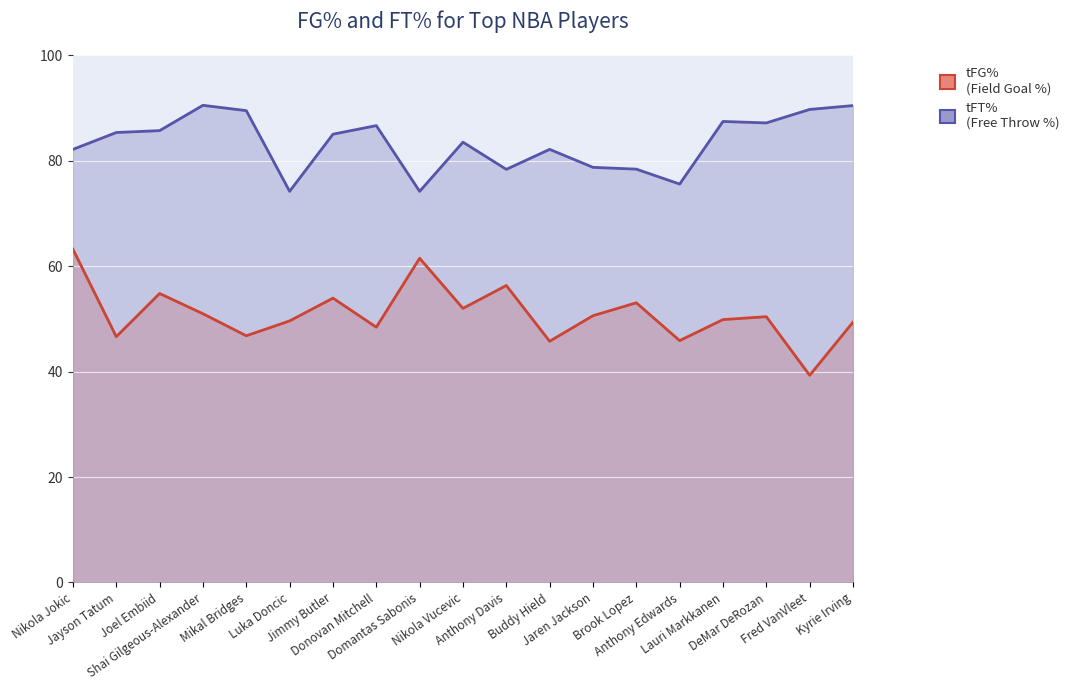

Is the value of tFG% at Jimmy Butler greater than the value of tFT% at Brook Lopez?

No